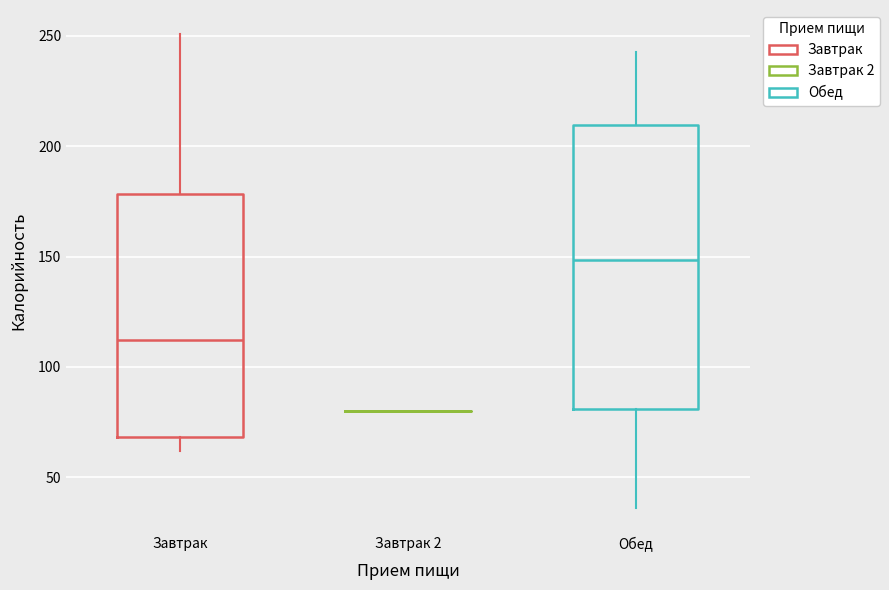

Reading left to right, read every box against the y-axis: the position of its median line, the range the box covers, and the ends of its whiskers. The values are not printed on the chart, so give them approximately, as read against the axis.

Завтрак: median 110, box 70 to 180, whiskers 60 to 250
Завтрак 2: box collapsed to a line at 80, whiskers 80 to 80
Обед: median 150, box 80 to 210, whiskers 35 to 245